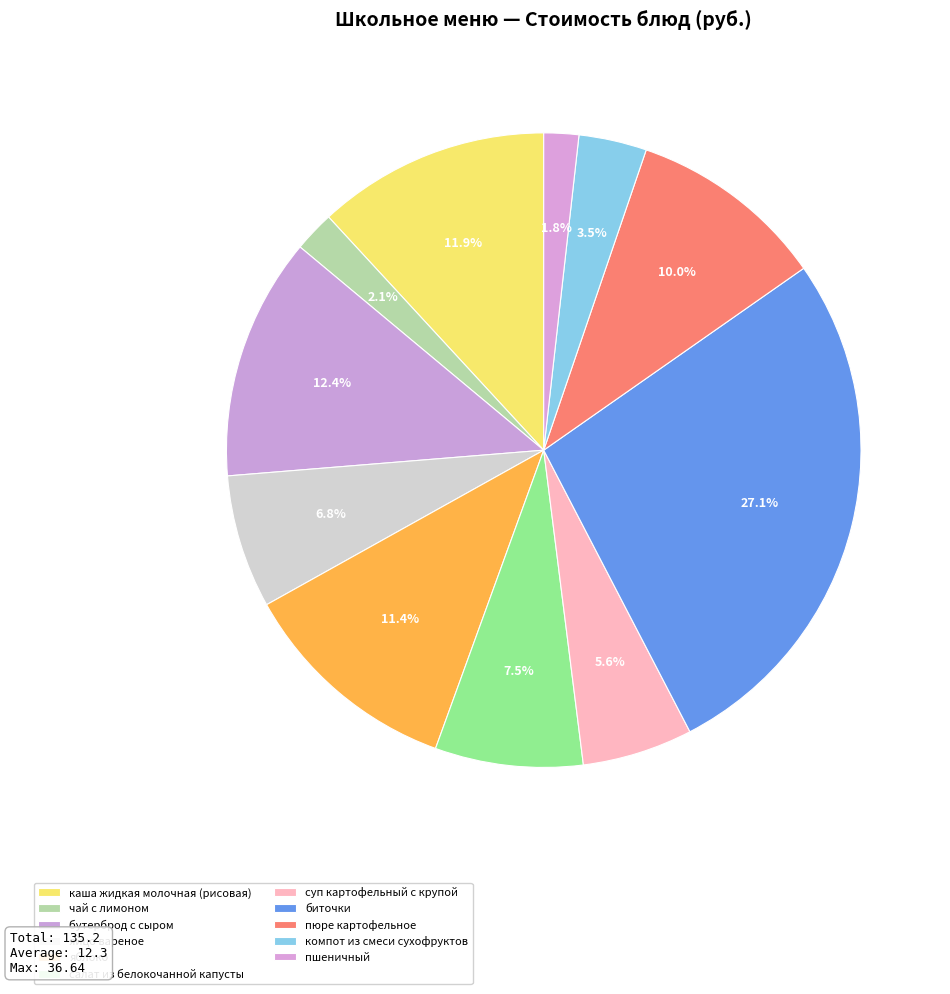

What percentage is the пюре картофельное slice, to the nearest percent?

10%